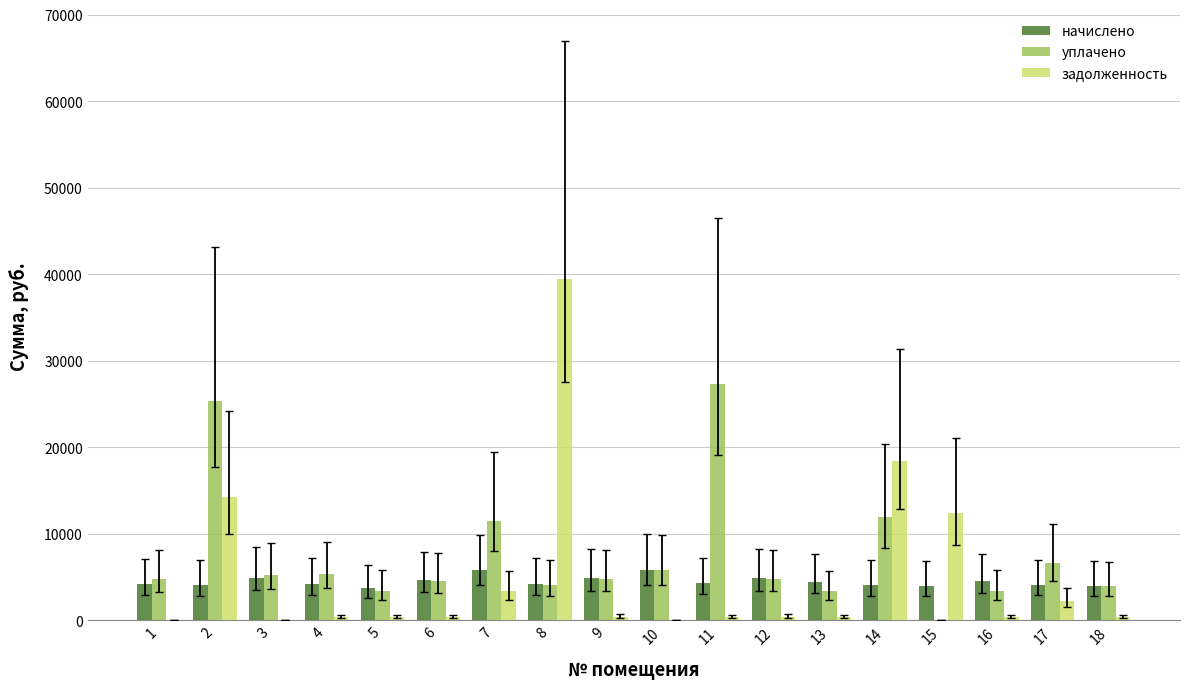

How many values in the уплачено series exceed 4808?

9